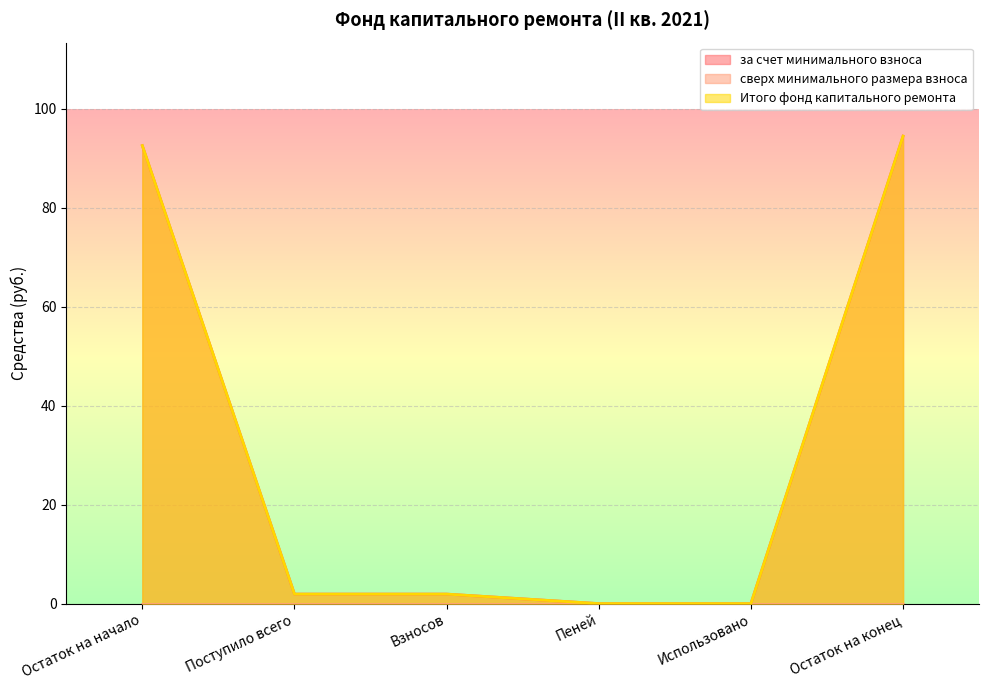

Count the number of categories in the chart.

6